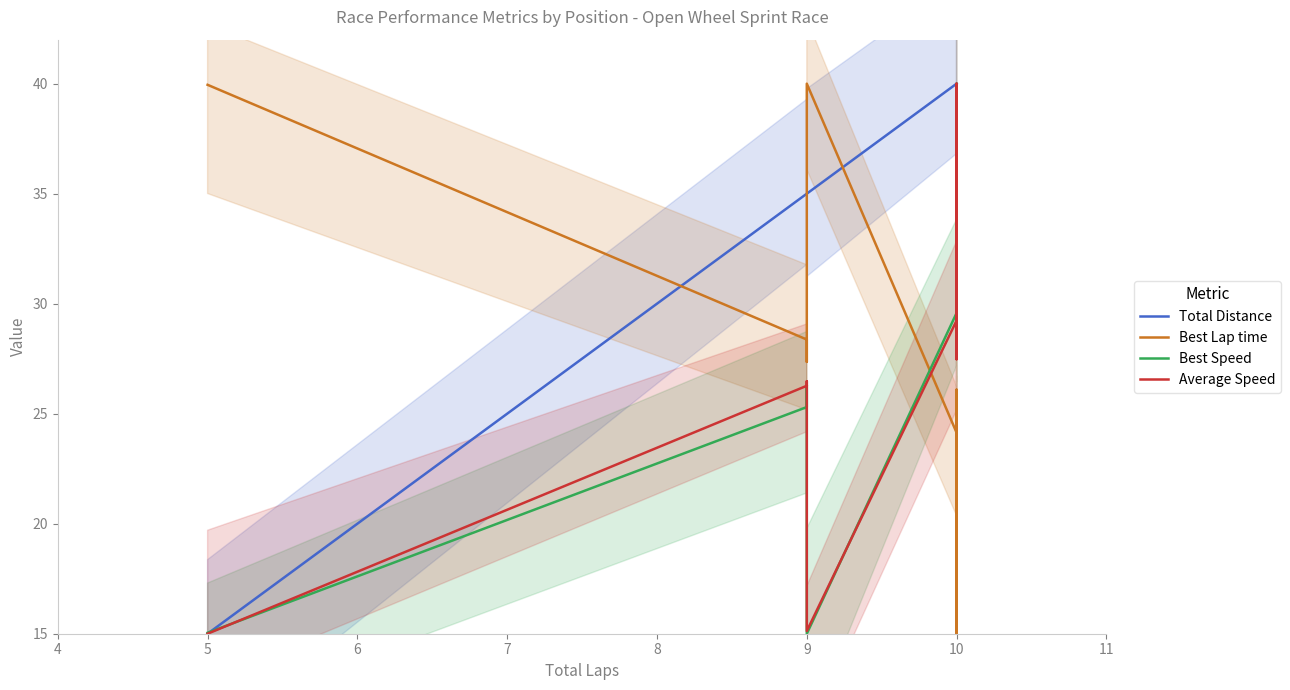

What is the minimum value shown in the chart?

15.0